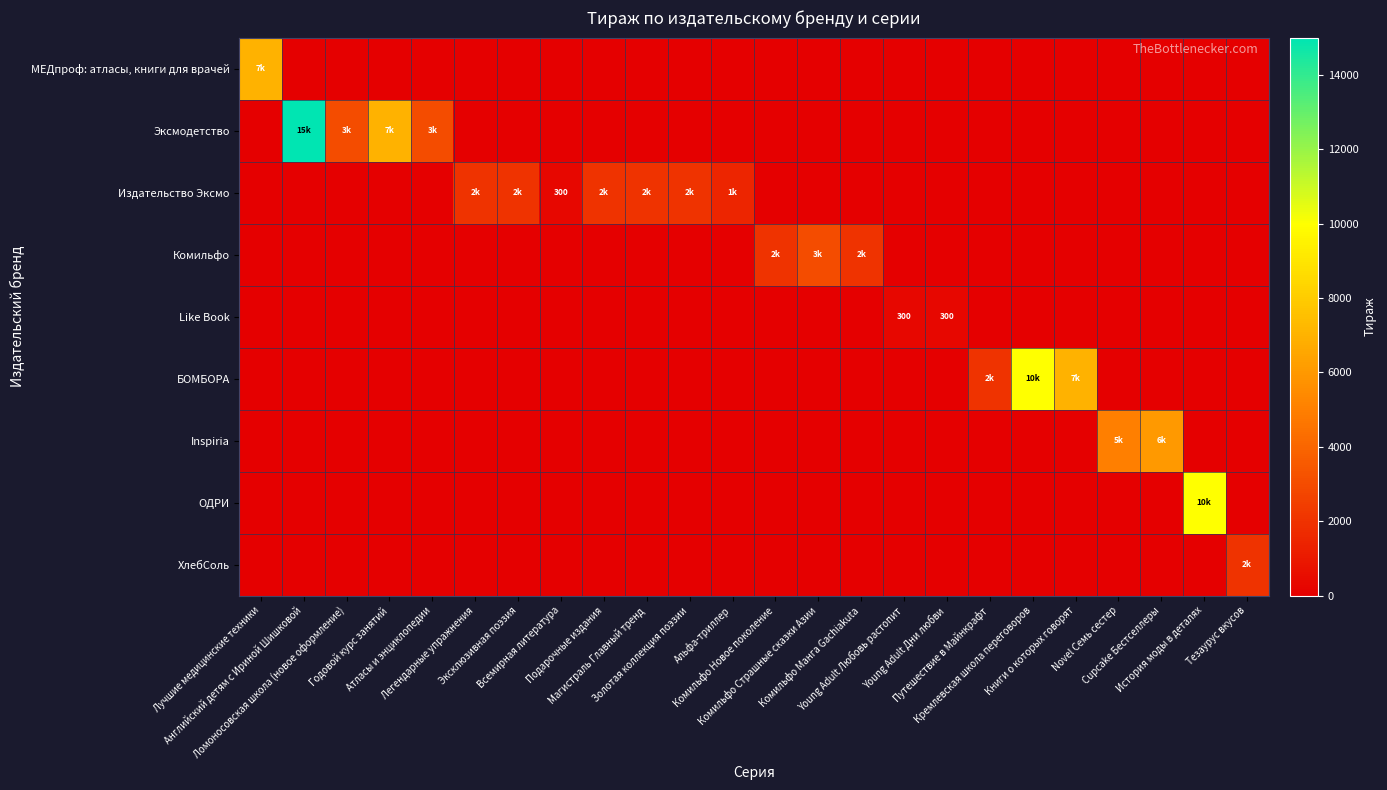

Is the value of ОДРИ at Young Adult Дни любви greater than the value of Like Book at Атласы и энциклопедии?

No